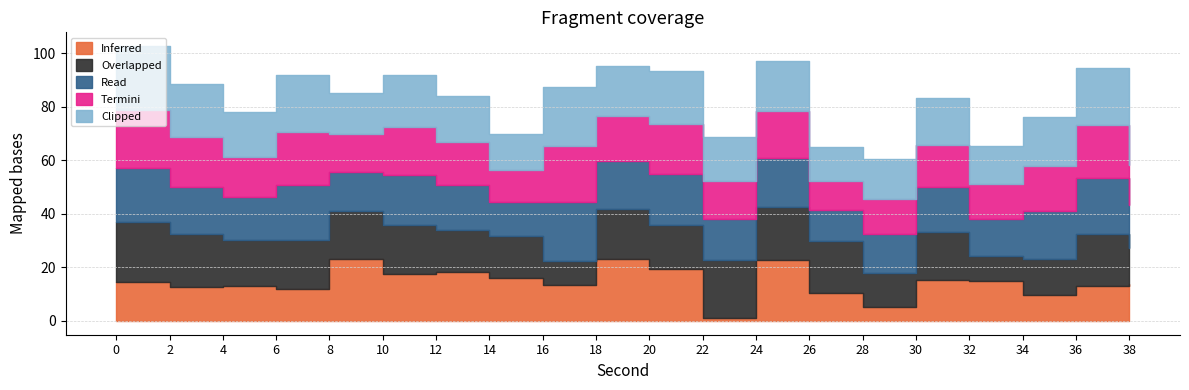

Rank the series by their maximum value, from lowest to highest.

Read, Termini, Overlapped, Inferred, Clipped